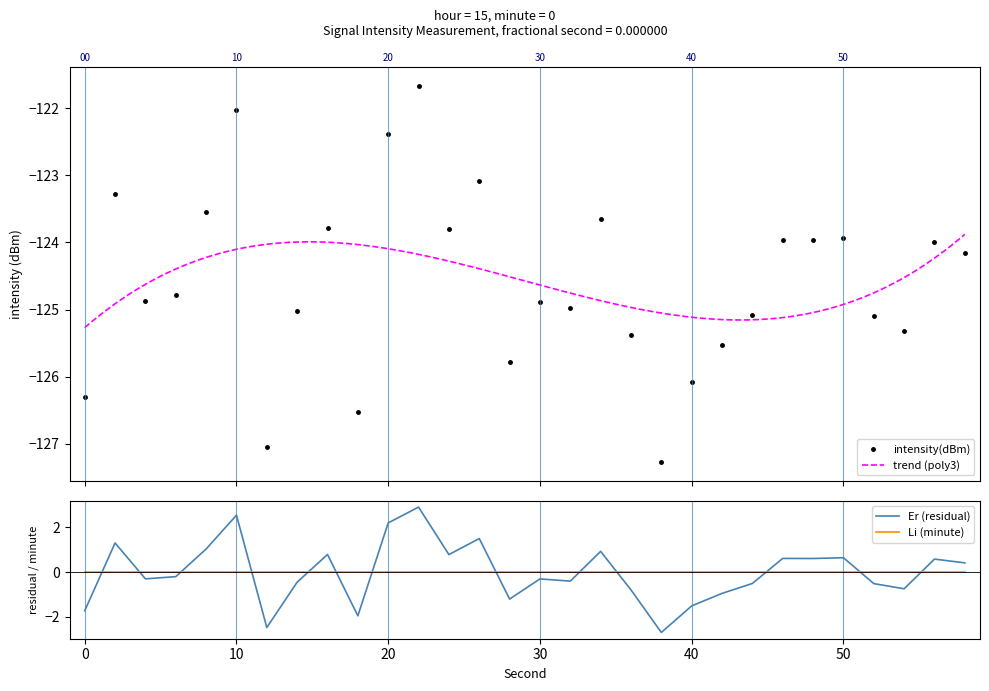

How many interior local peaks (higher than both neighbors) does the data have?

10